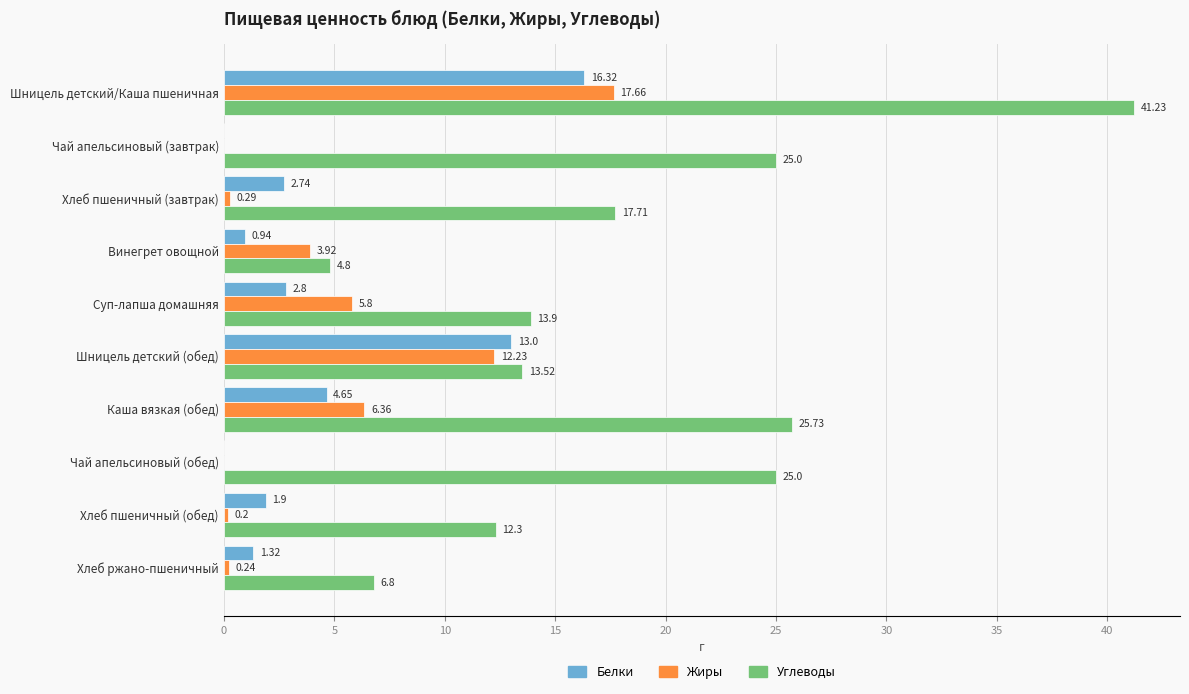

At which category is the sum across all series the highest?

Шницель детский/Каша пшеничная